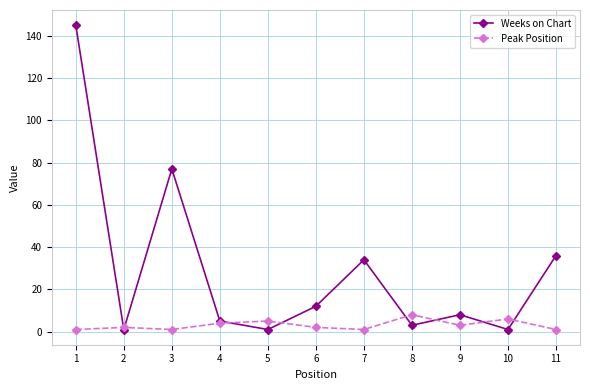

Rank the series by their maximum value, from lowest to highest.

Peak Position, Weeks on Chart